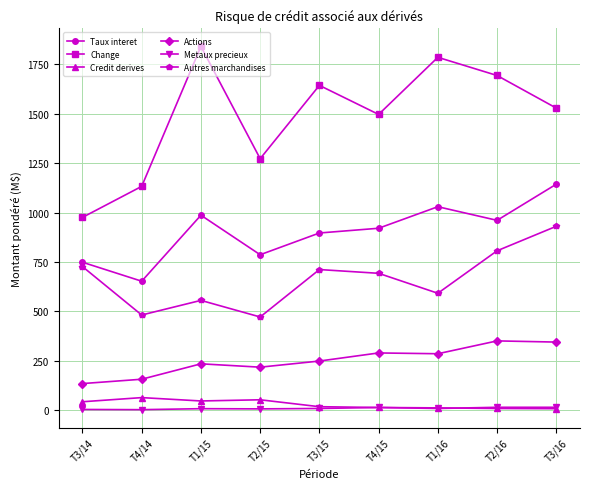

At which label is Change closest to 1408?

T4/15